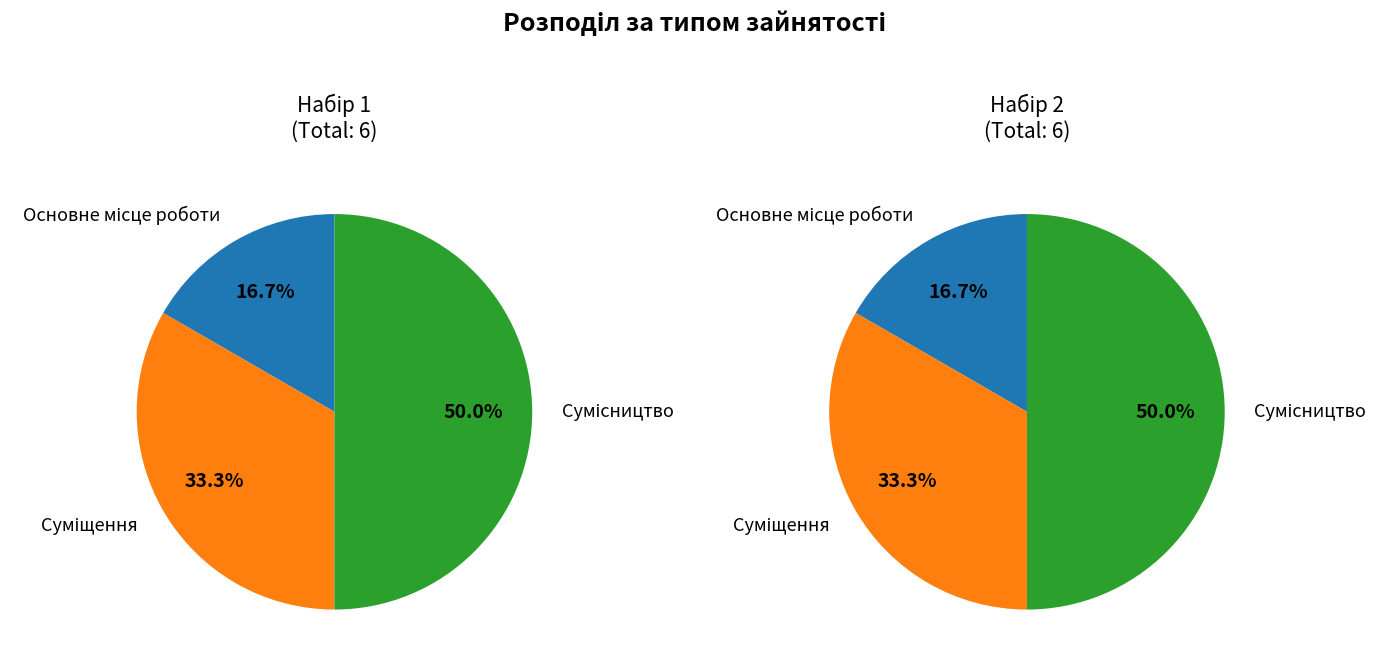

Is it true that Суміщення is 20% of the pie?

False